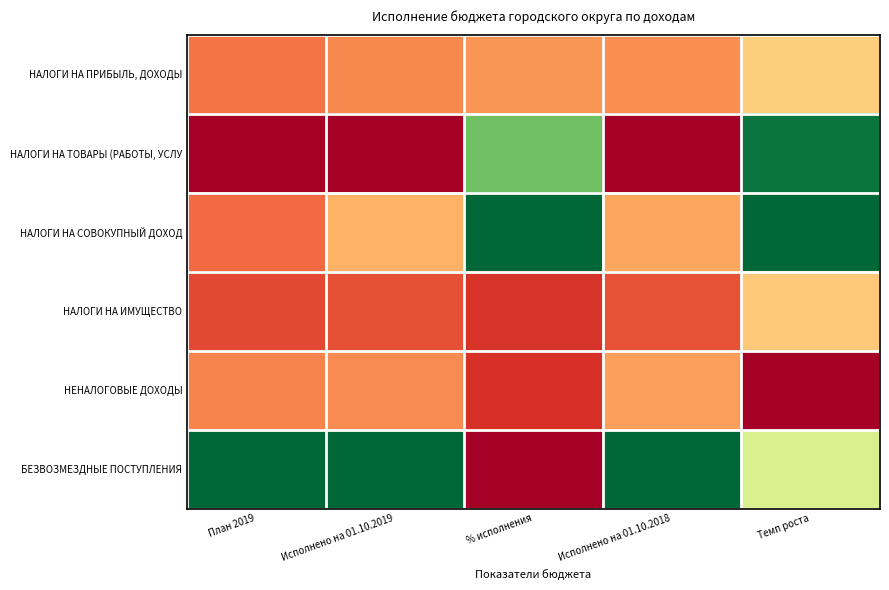

What is the total value across all series at Исполнено на 01.10.2018?

2.0